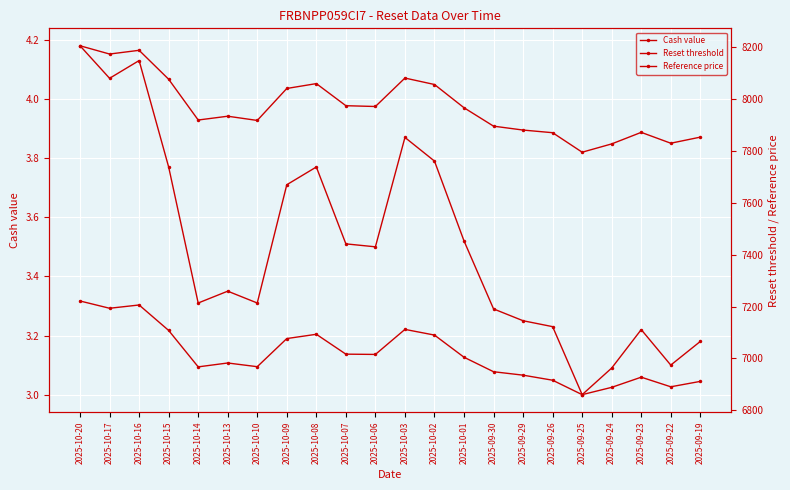

At which label does Reset threshold first exceed 7004?

2025-10-20